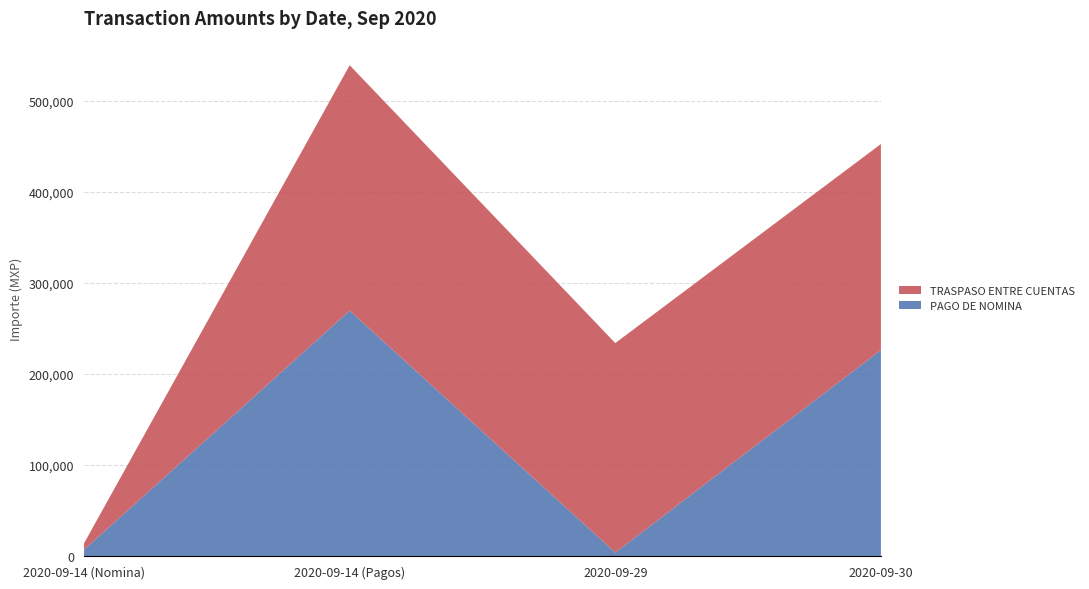

Reading left to right, what are all the values shown in this chart?

PAGO DE NOMINA: 2020-09-14 (Nomina)=6982.3	2020-09-14 (Pagos)=269425.2	2020-09-29=3803.0	2020-09-30=226164.1
TRASPASO ENTRE CUENTAS: 2020-09-14 (Nomina)=6982.3	2020-09-14 (Pagos)=269425.2	2020-09-29=229967.1	2020-09-30=226164.1